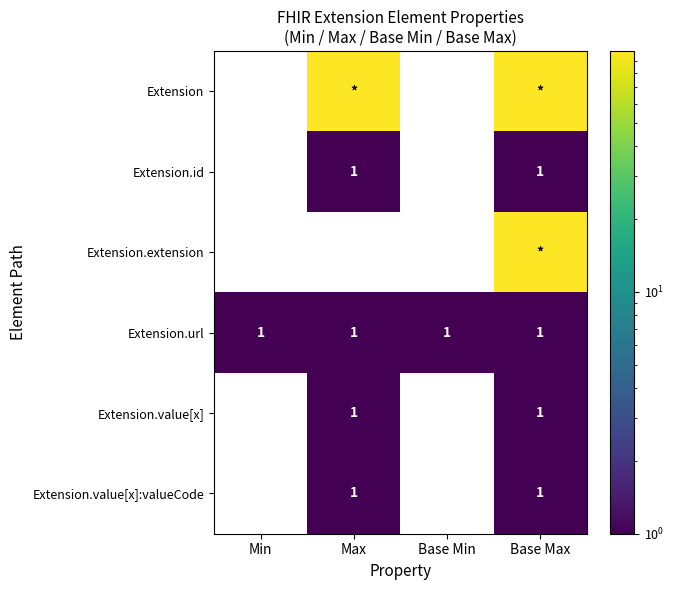

How many Extension.id values are between 0 and 1?

4